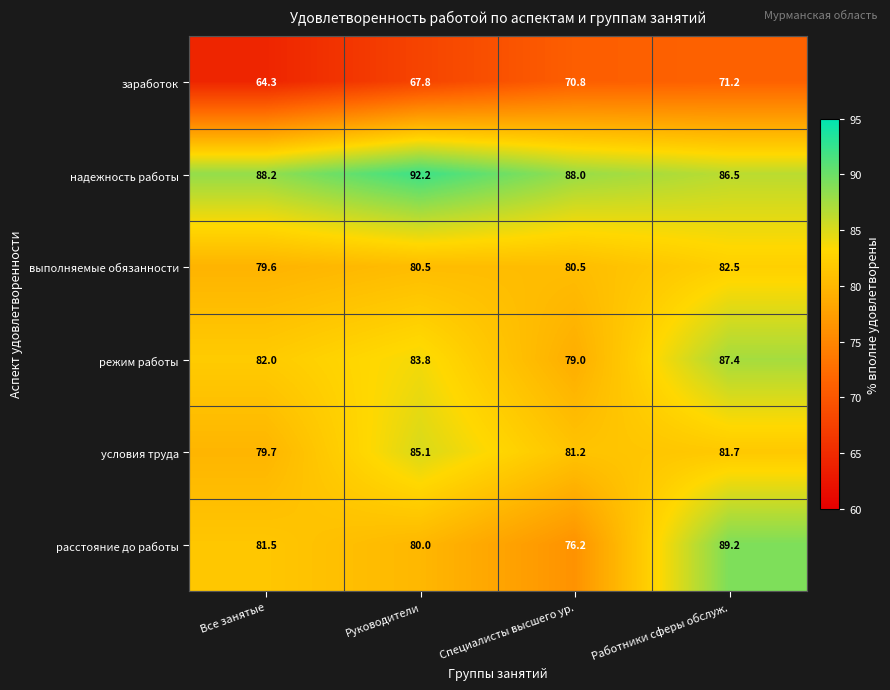

Which category has the highest value across all series?

Руководители